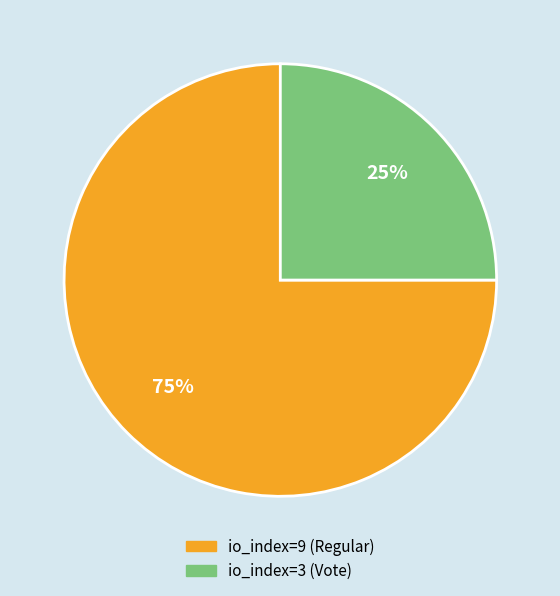

True or false: io_index=9 (Regular) accounts for 75% of the total.

True